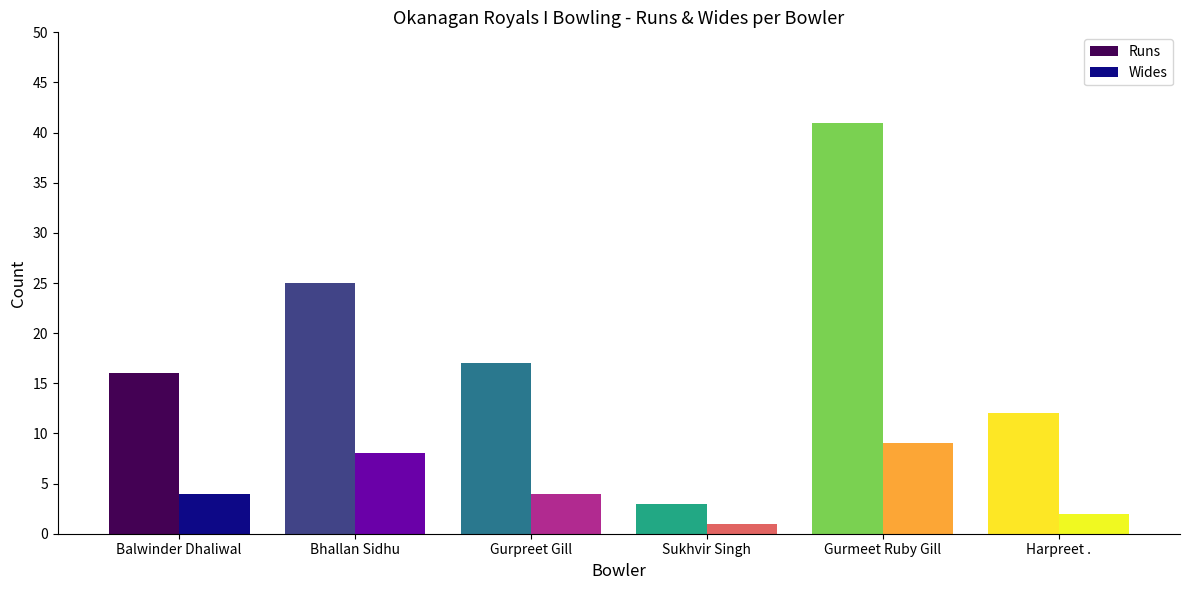

What is the sum of all Wides values?

28